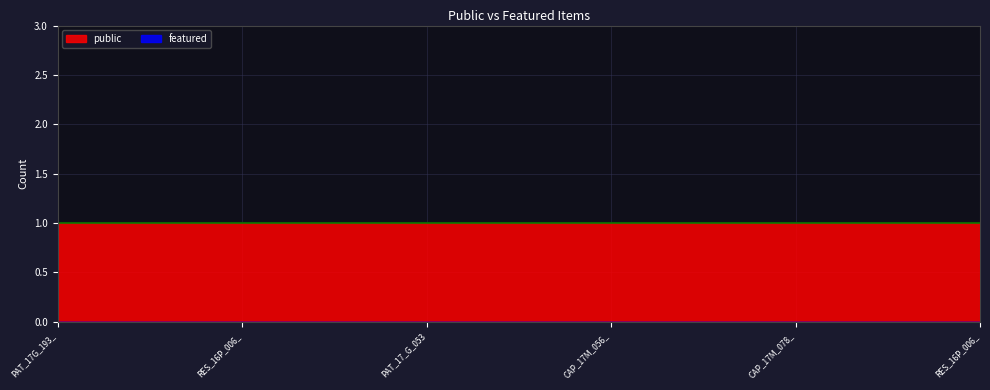

Which series has the largest total across all categories?

public